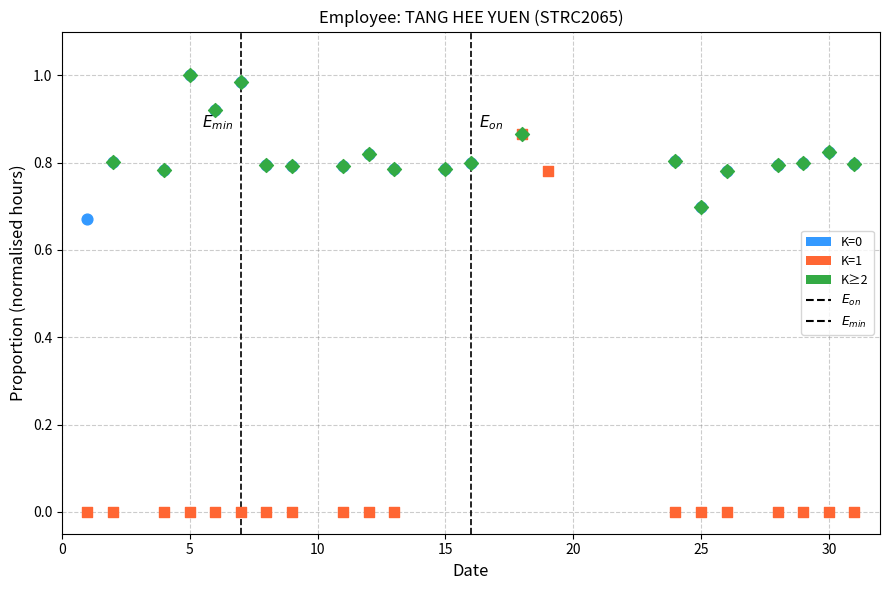

Which series reaches the minimum Y coordinate?

K=1